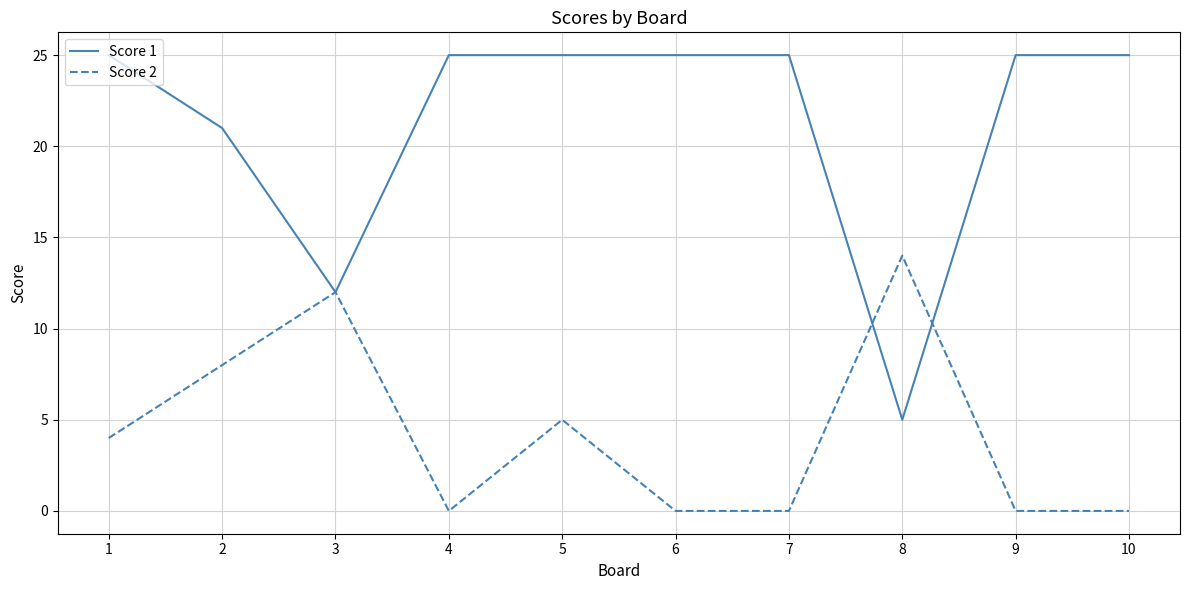

How many categories are shown in the chart?

10